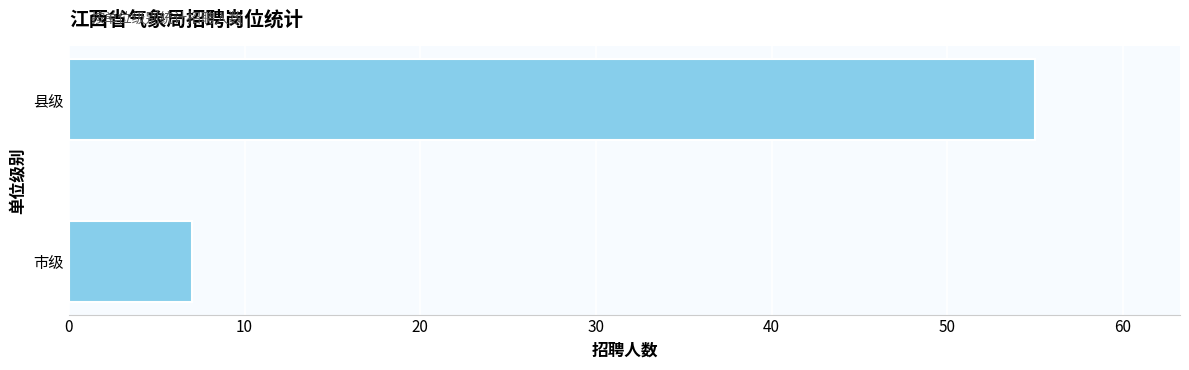

Are the bars horizontal?

Yes